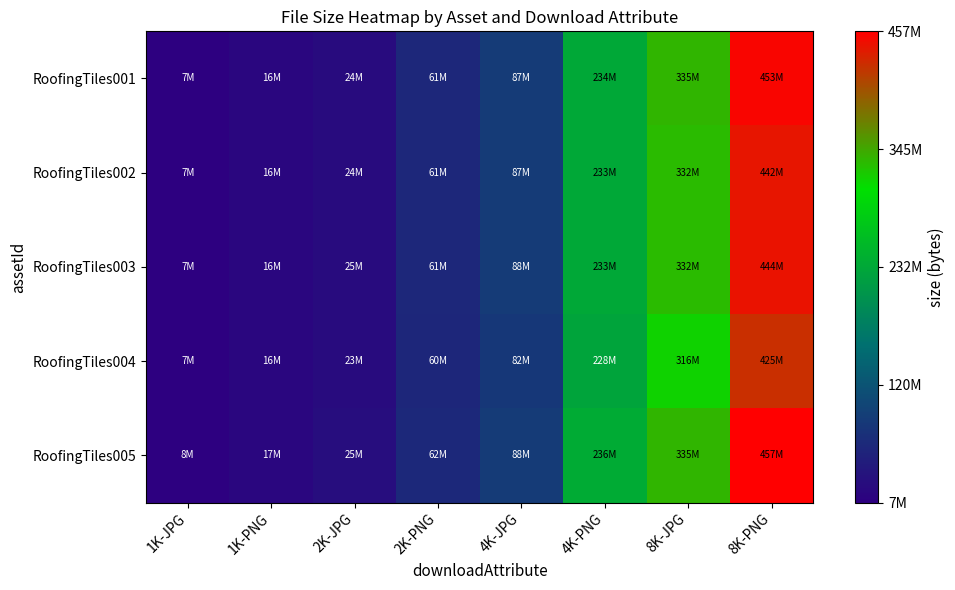

At which category is the sum across all series the highest?

8K-PNG